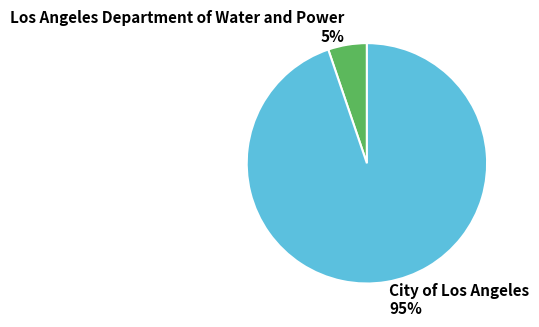

Is there any slice that represents more than half of the pie?

Yes